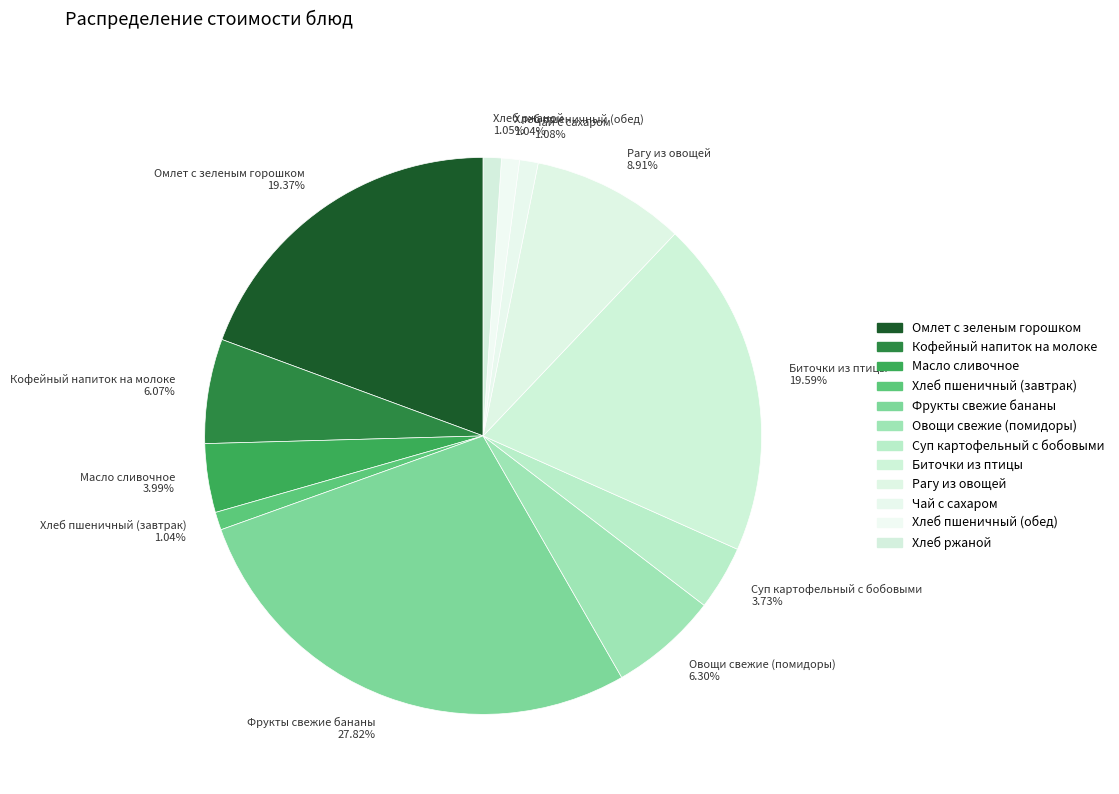

Approximately how many times larger is the value at Хлеб пшеничный (обед) compared to Омлет с зеленым горошком?

0.1